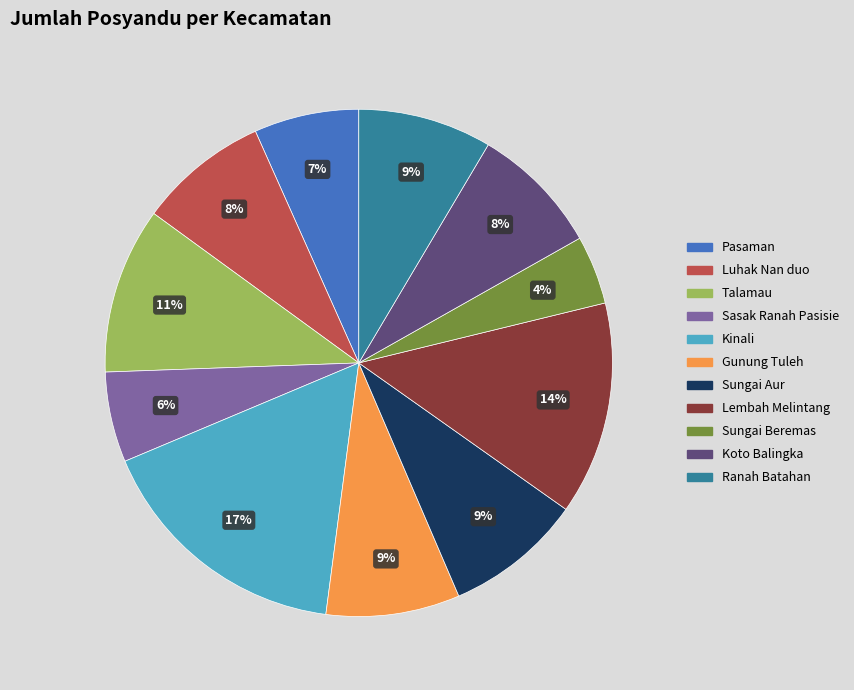

To the nearest percent, what is the average slice percentage?

9%